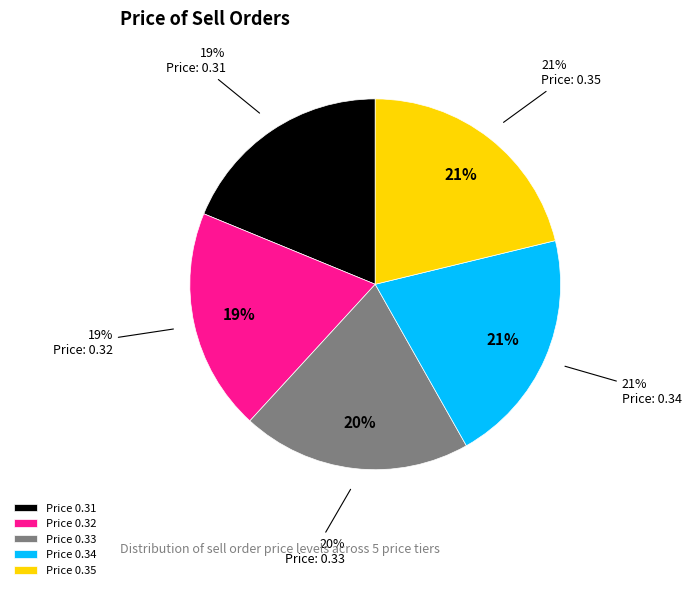

Which slice is the smallest?

0.31